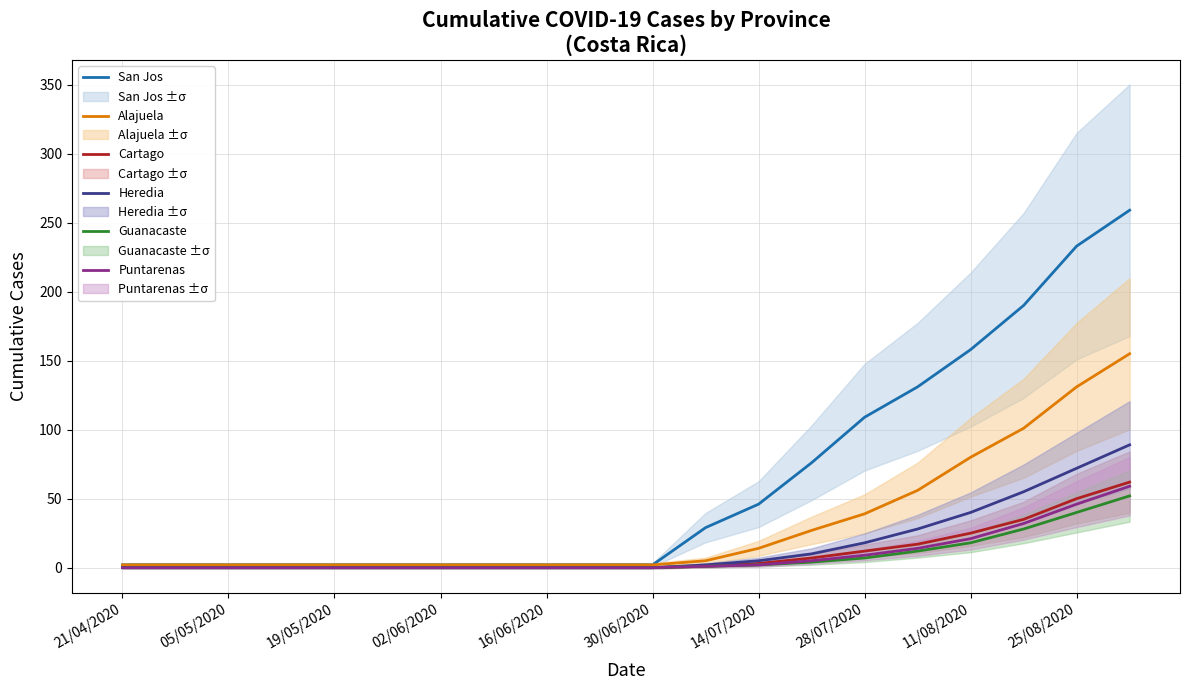

Is it true that Cartago equals 0 at 16/06/2020?

True